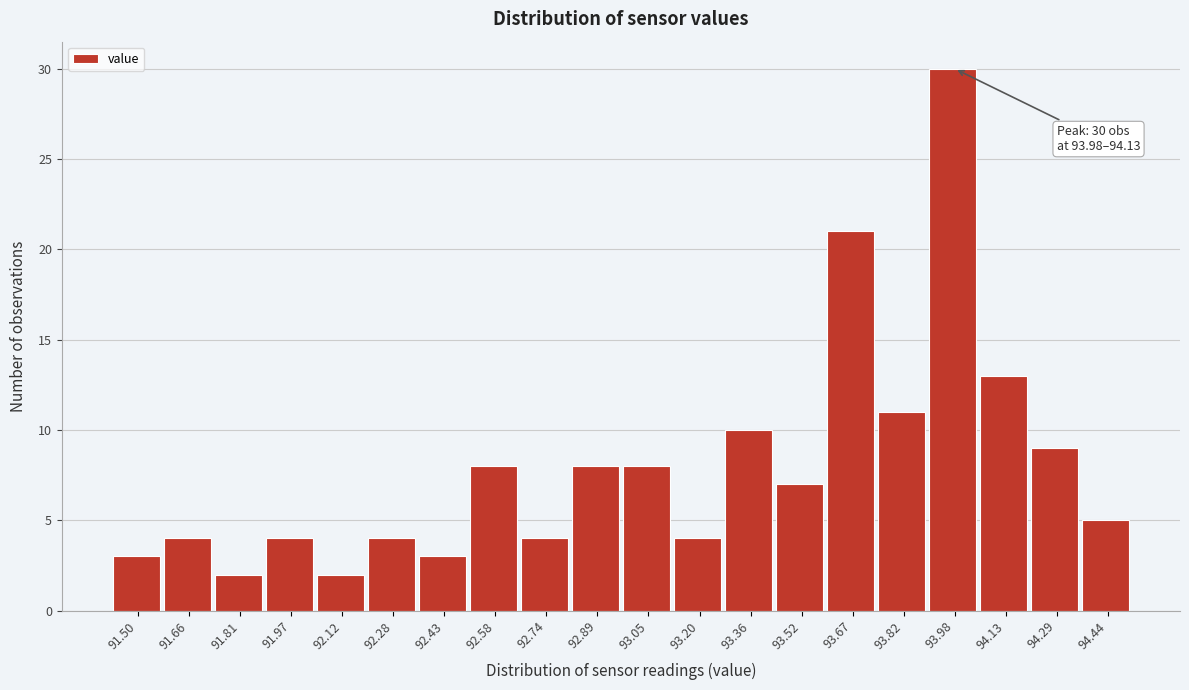

Reading left to right, transcribe all the data shown in this chart.

3	4	2	4	2	4	3	8	4	8	8	4	10	7	21	11	30	13	9	5